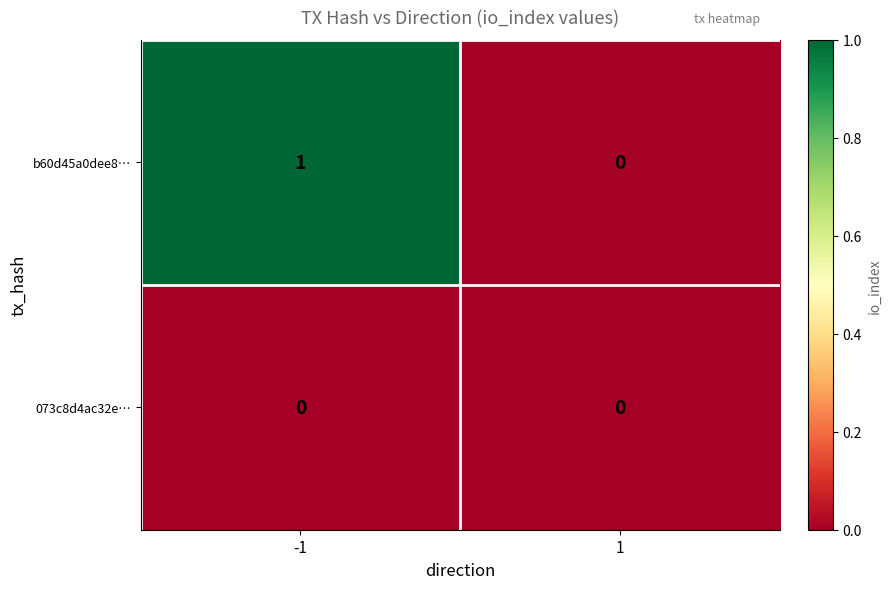

Reading left to right, extract all data points from this chart.

b60d45a0dee8…: 1	0
073c8d4ac32e…: 0	0